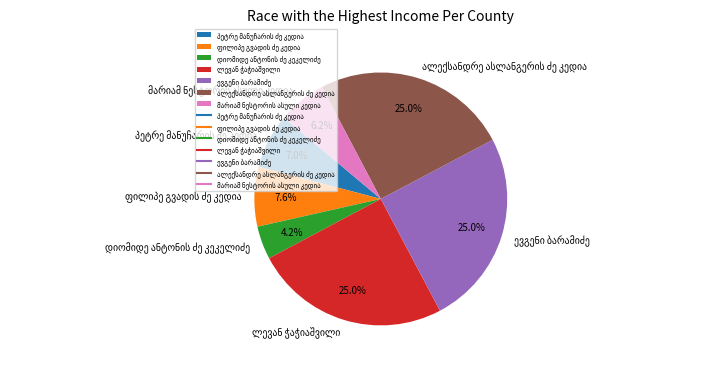

Does any single category account for the majority?

No